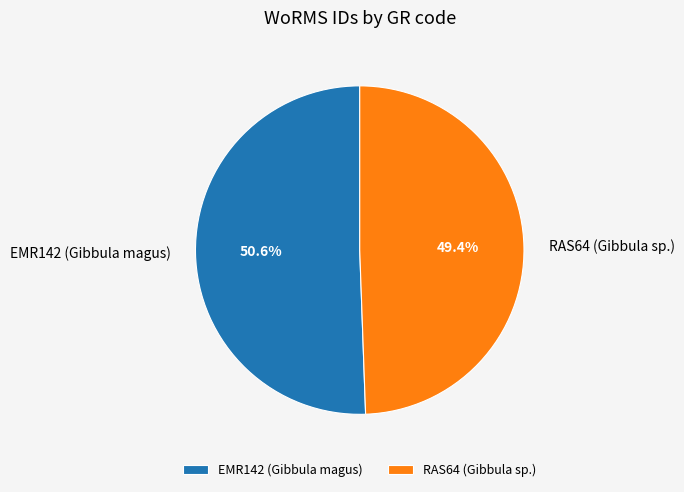

To the nearest percent, what is the average slice percentage?

50%